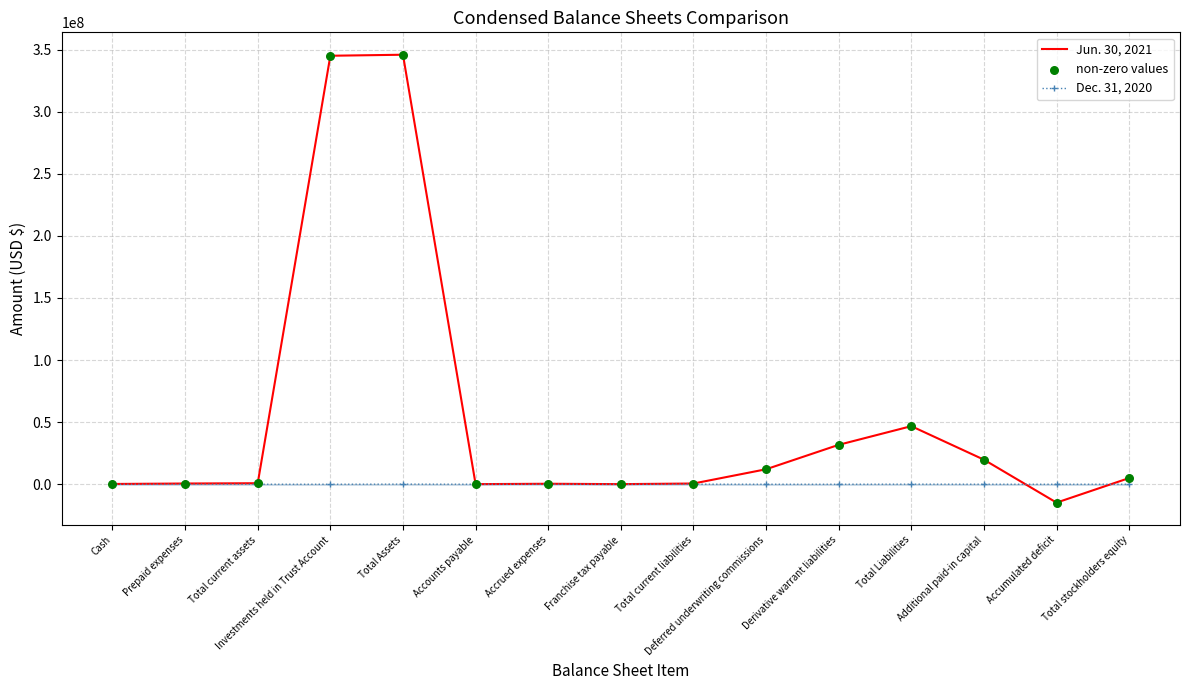

What is the total value across all series at Accounts payable?

112642